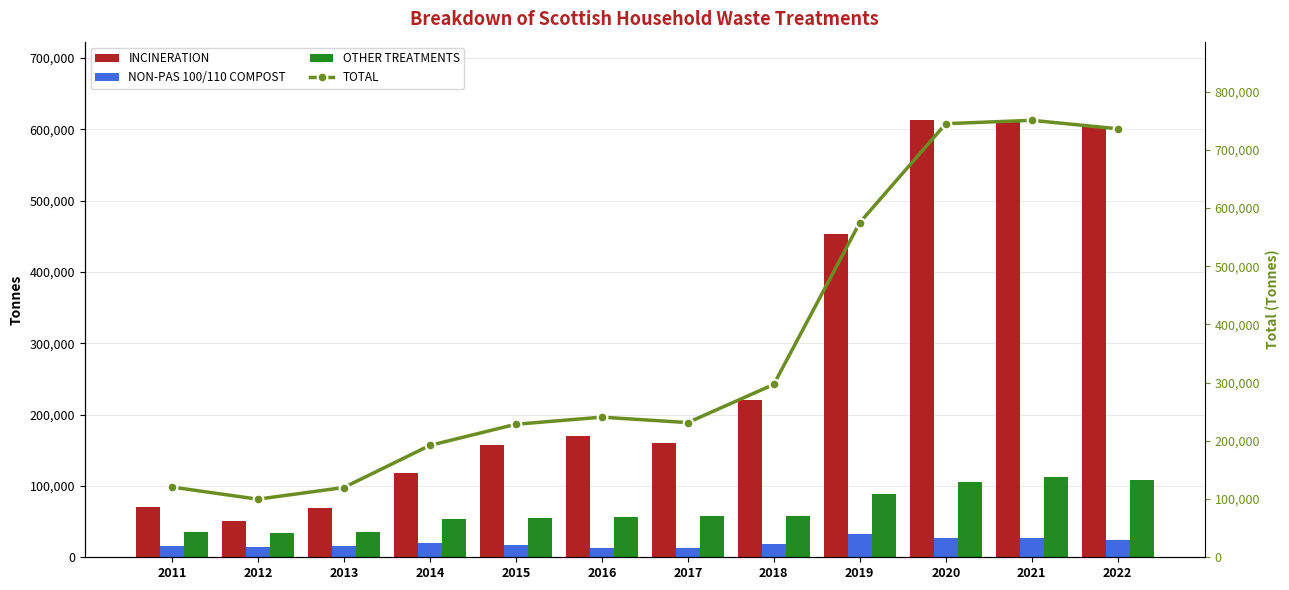

Read the NON-PAS 100/110 COMPOST value at 2012.

14504.1